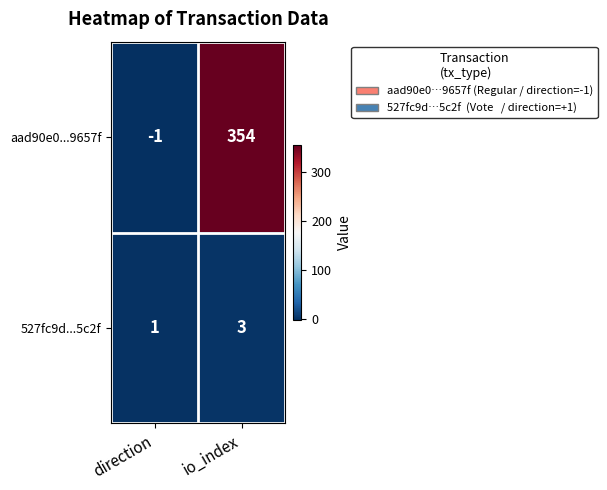

At which label is aad90e0...9657f closest to 176?

direction